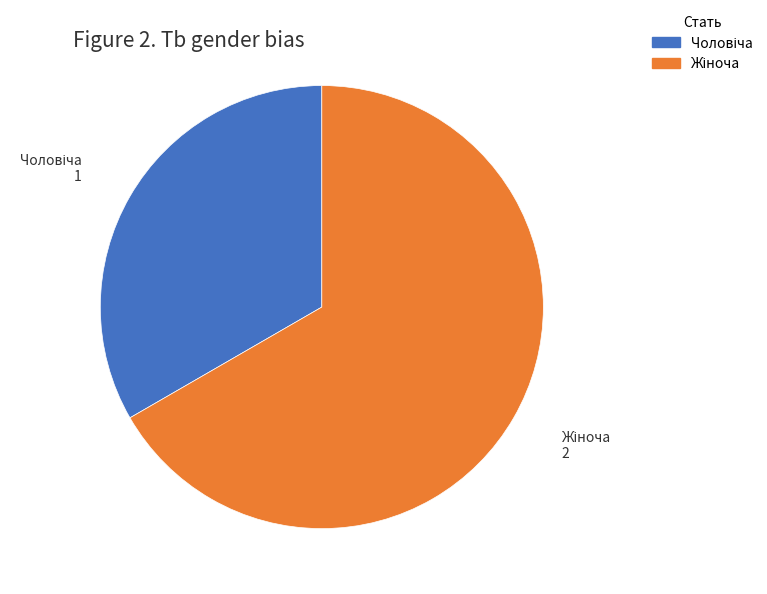

Is there any slice that represents more than half of the pie?

Yes